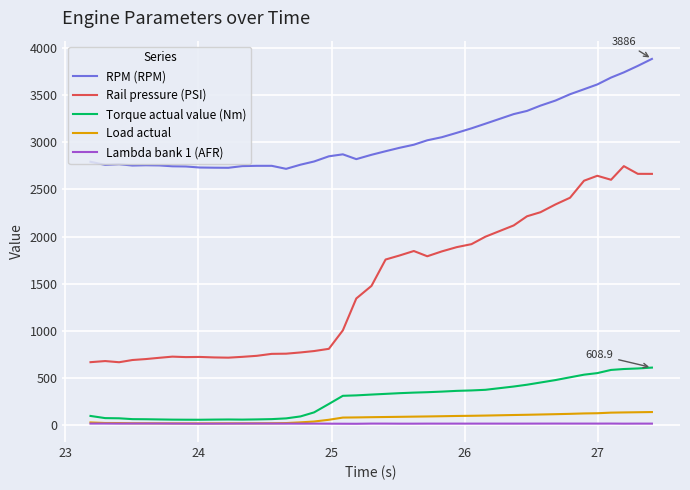

What is the lowest value of the Rail pressure (PSI) series?

665.8